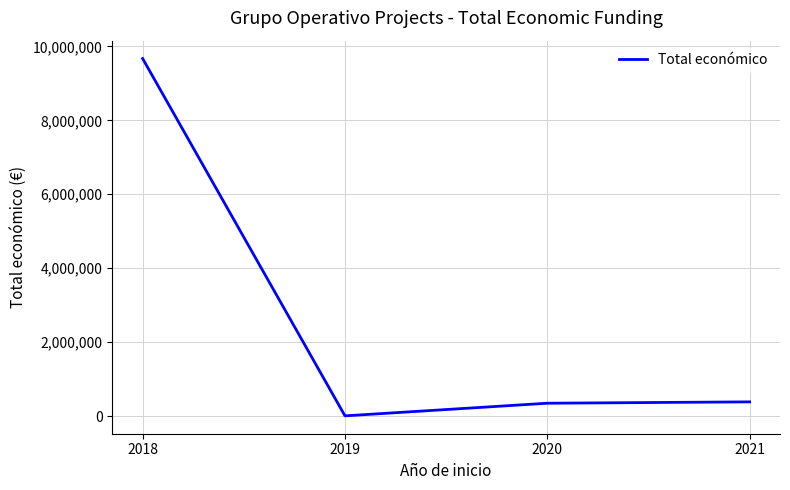

At which category does the data reach its first local valley?

2019